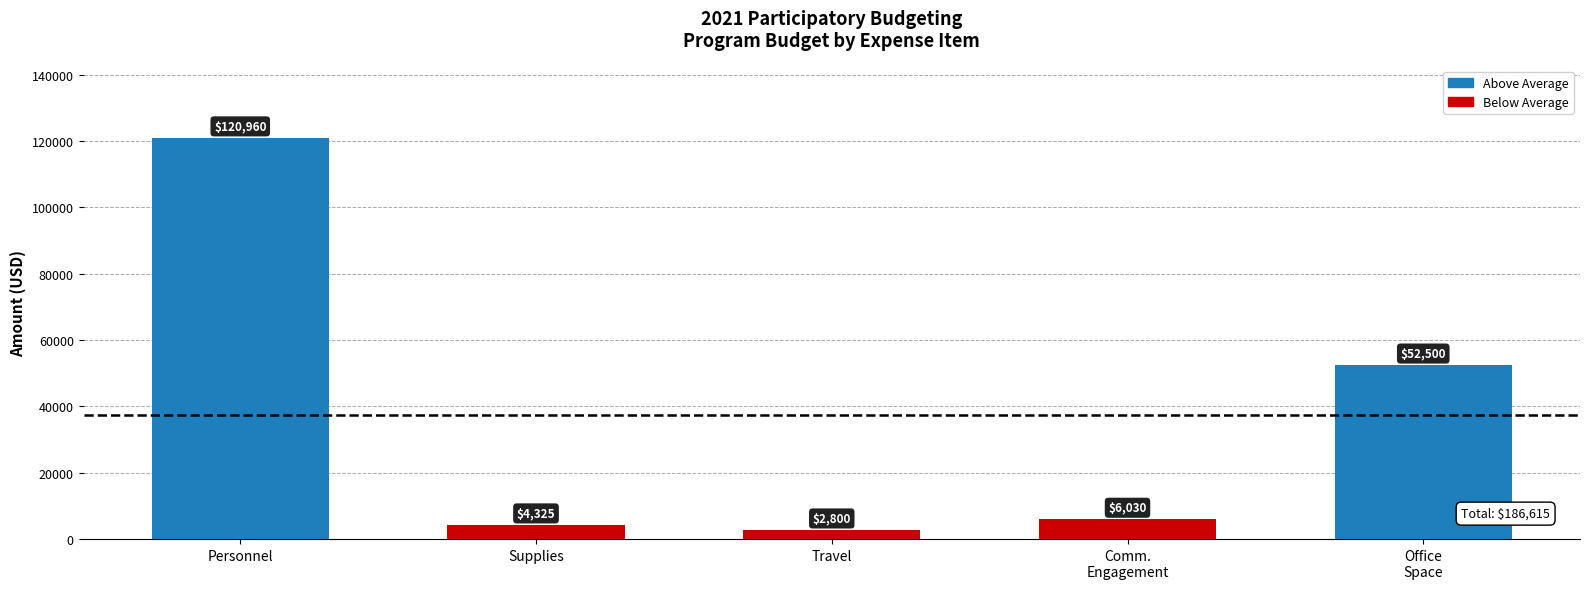

Which has a higher value, Travel or Supplies?

Supplies